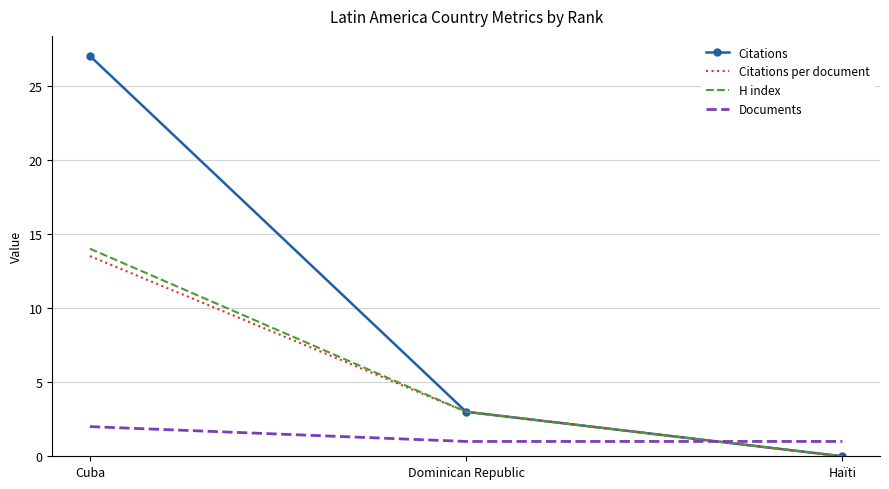

What position from the right is Dominican Republic?

2